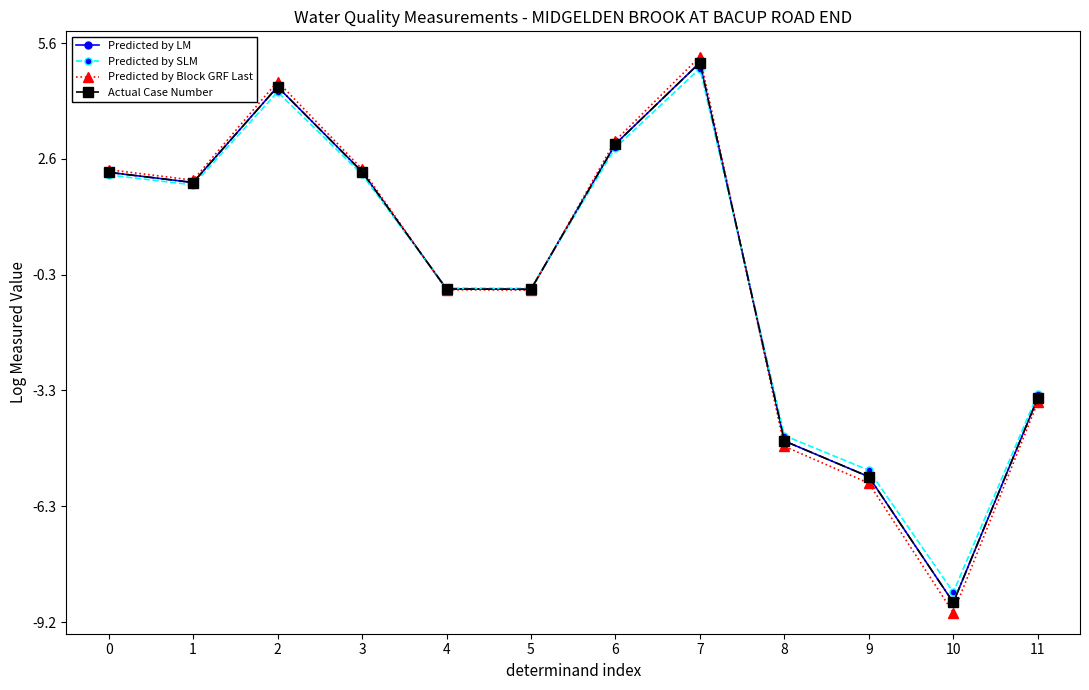

Does the chart have visible grid lines?

No